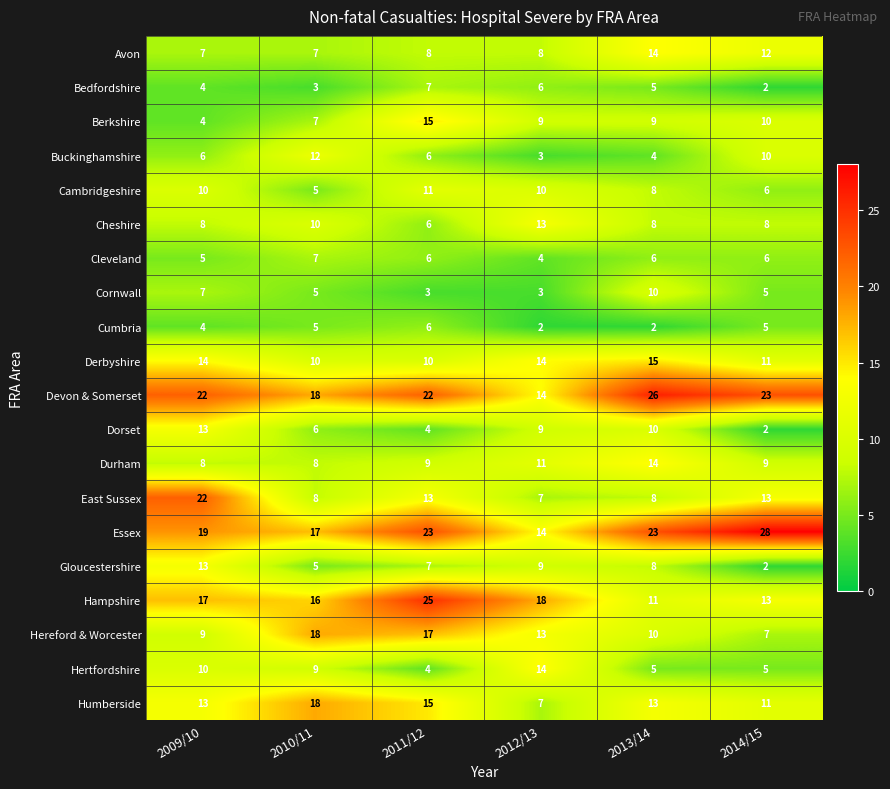

Read the Derbyshire value at 2010/11.

10